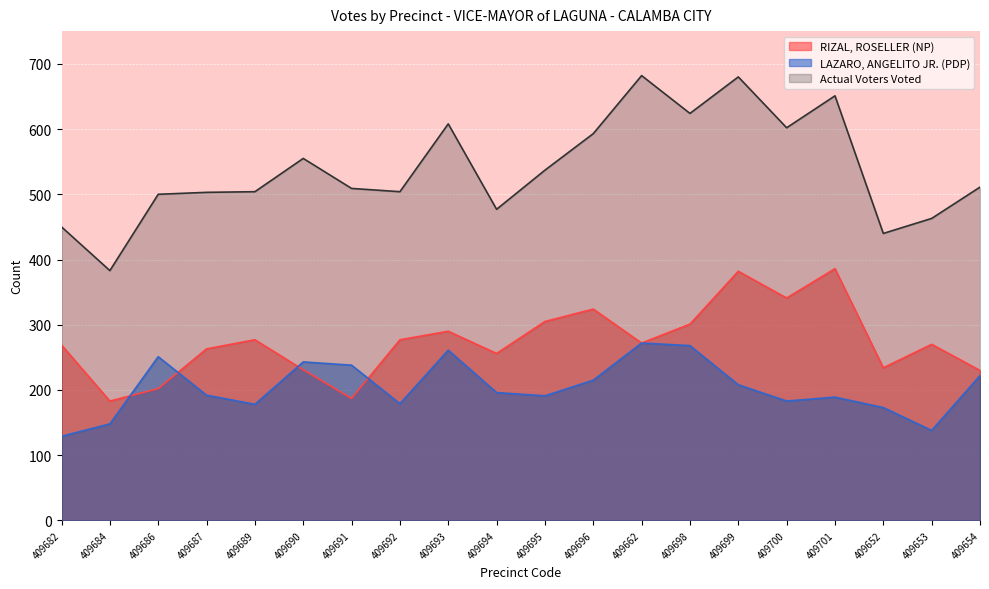

At which label does LAZARO, ANGELITO JR. (PDP) first exceed 196?

409686